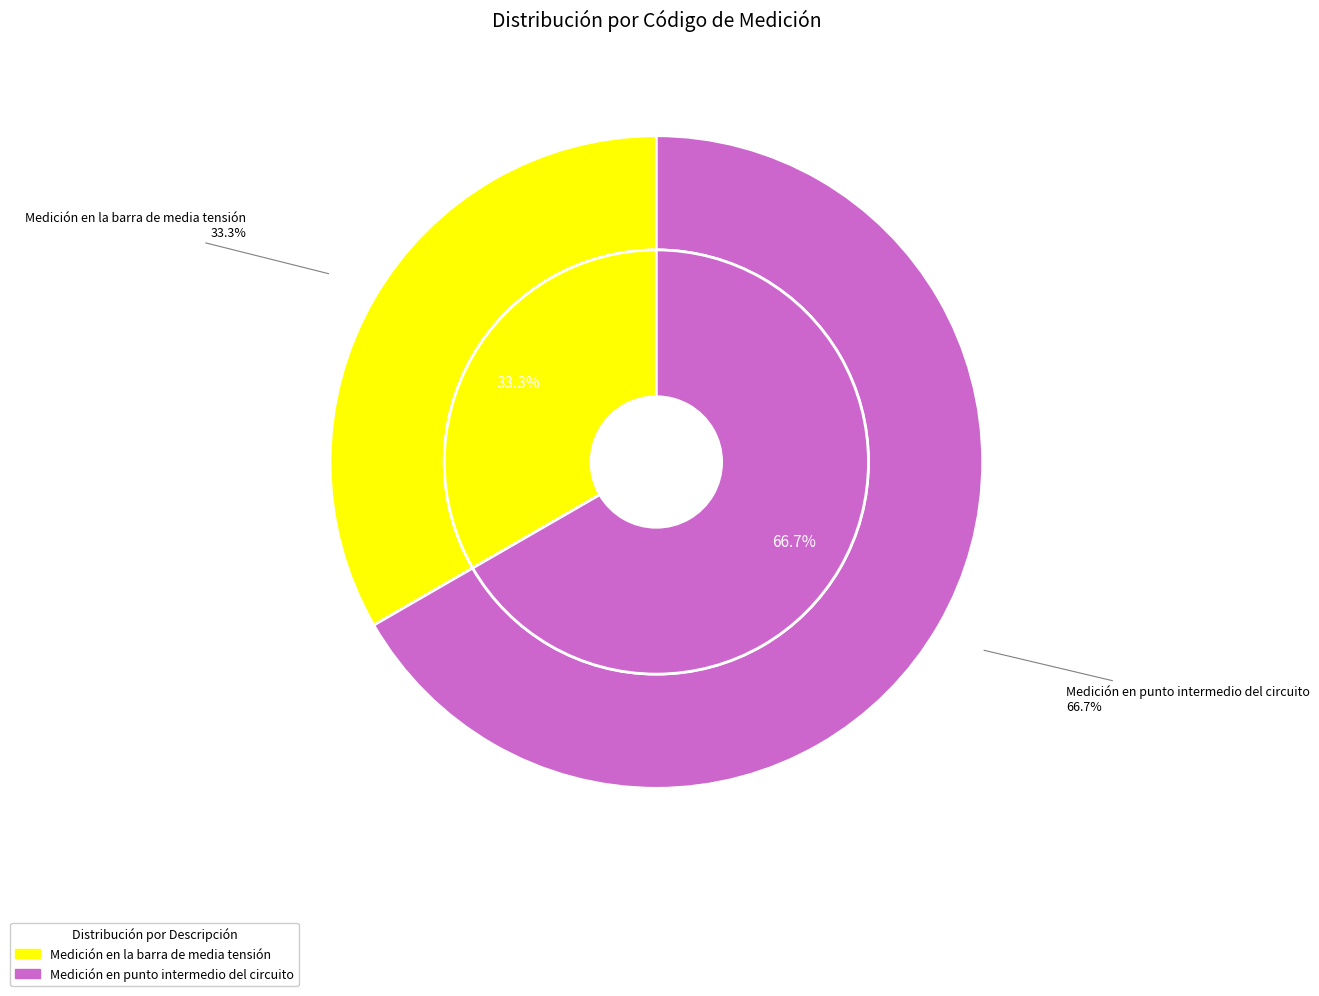

How many segments does this pie chart have?

2